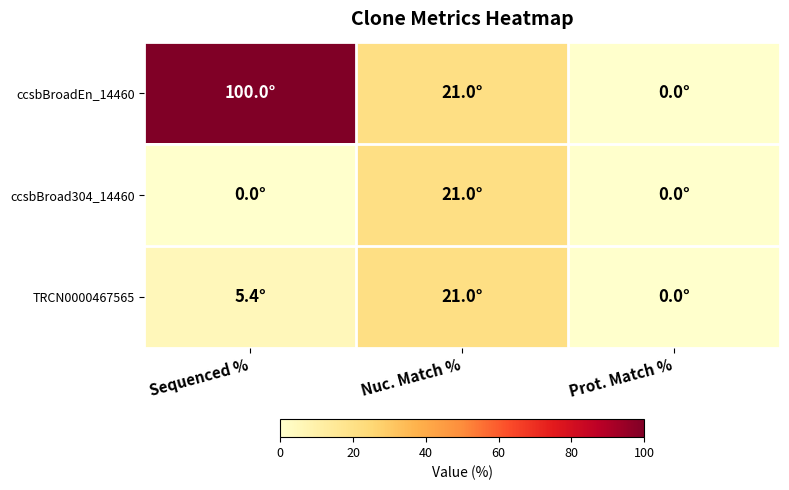

At Prot. Match %, list the series in order from smallest to largest.

ccsbBroadEn_14460, ccsbBroad304_14460, TRCN0000467565